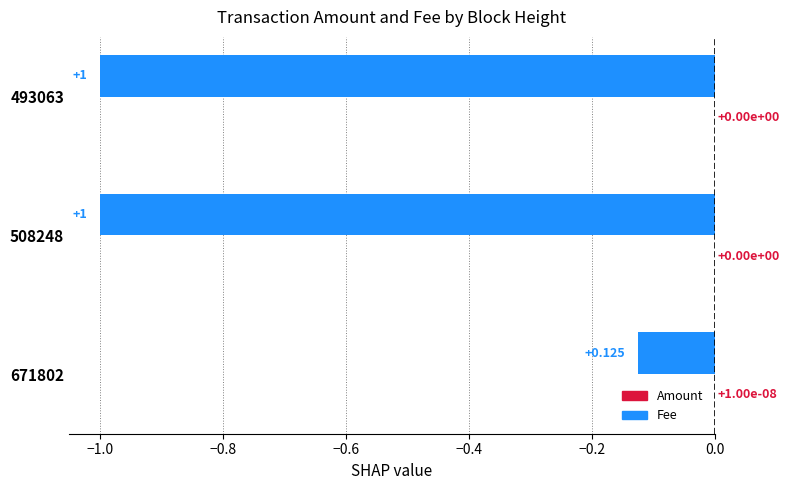

At which label does Fee reach its minimum?

671802